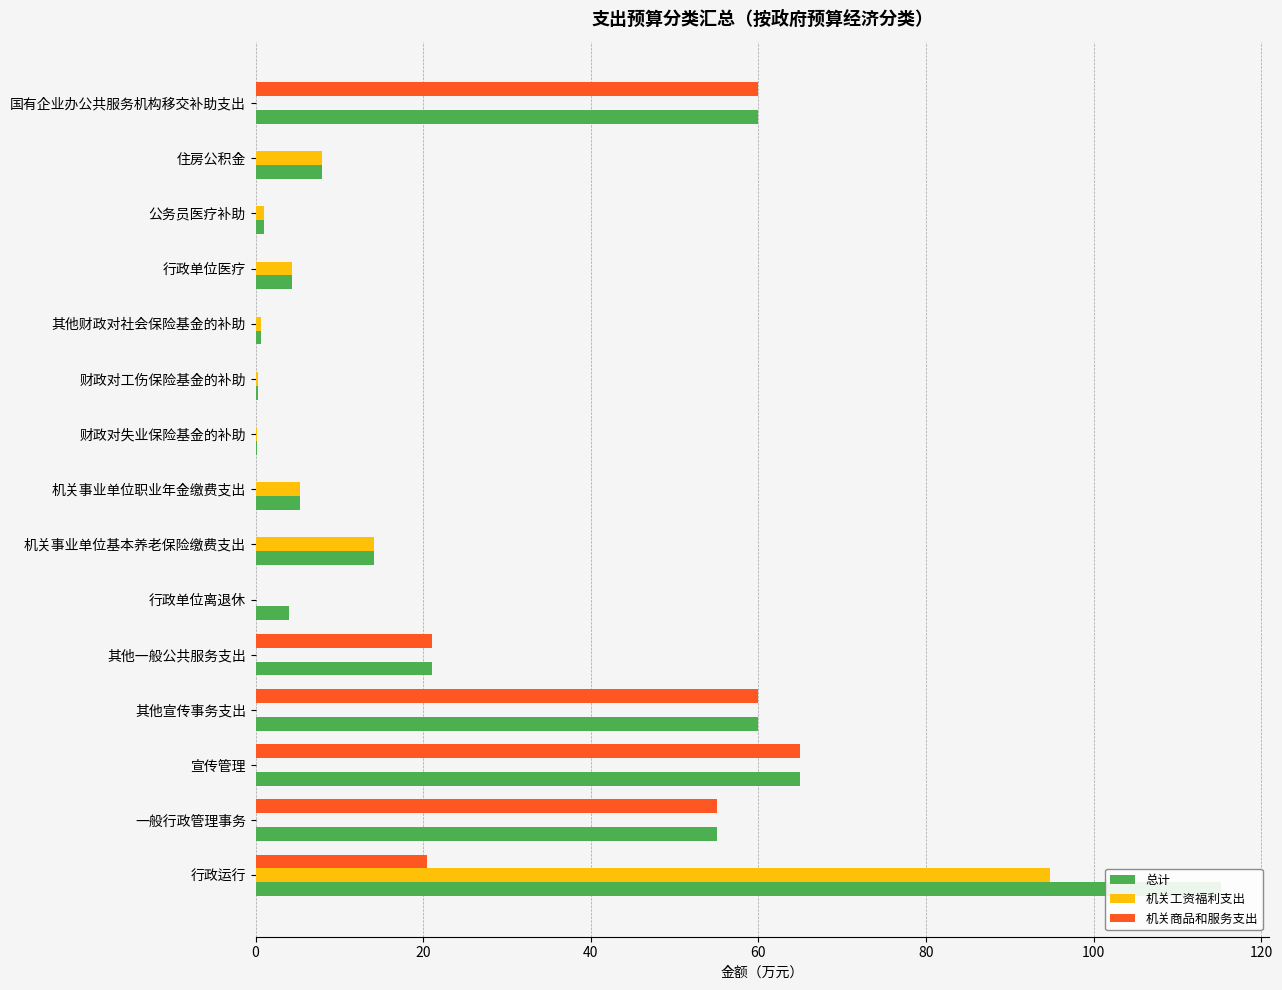

How many positive values does the 机关商品和服务支出 series have?

6